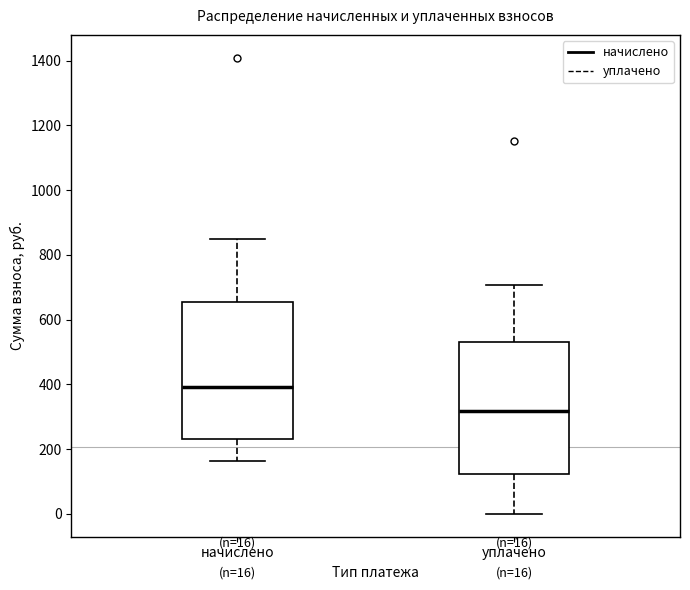

Which box has the lowest median line?

уплачено